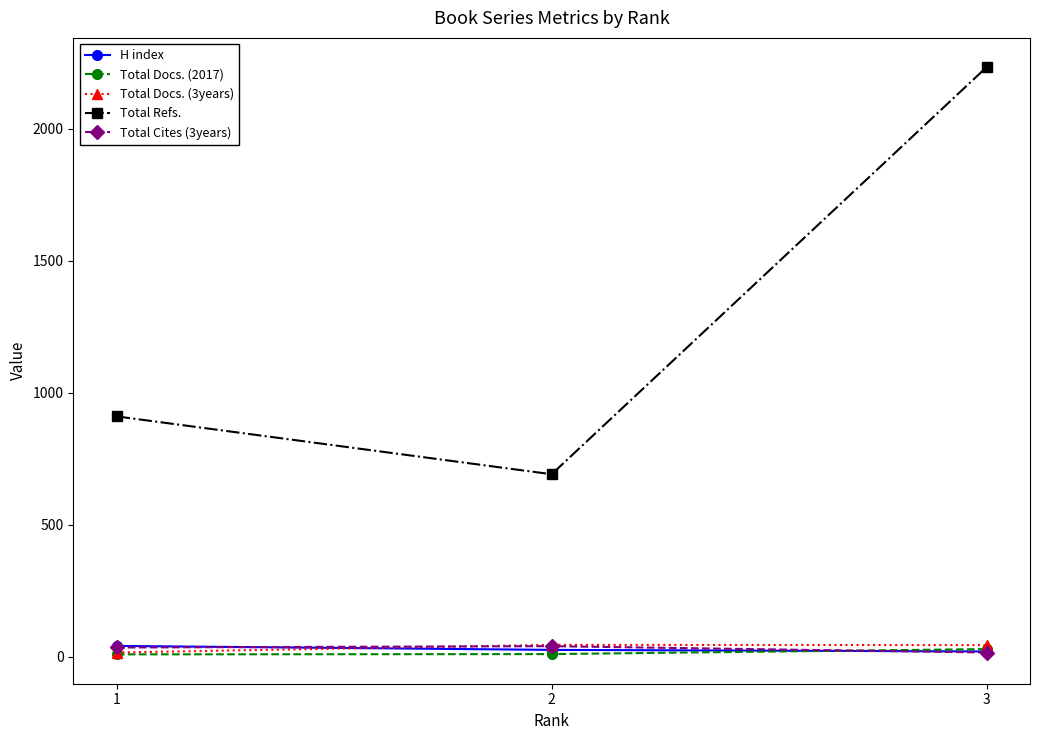

Count the number of categories in the chart.

3